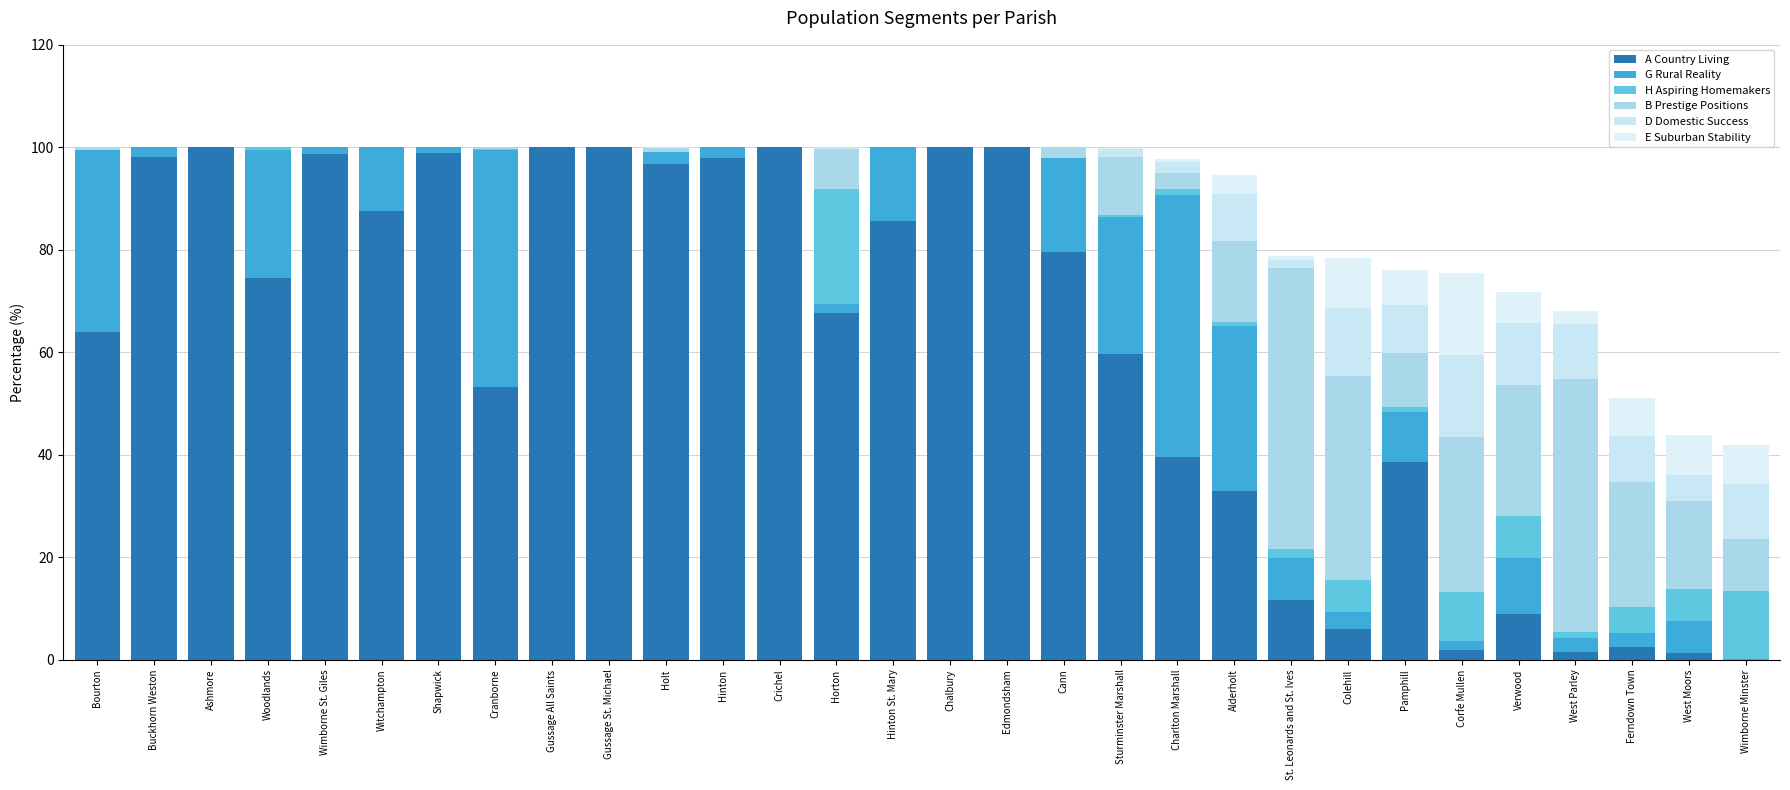

What position from the left is Wimborne St. Giles?

5